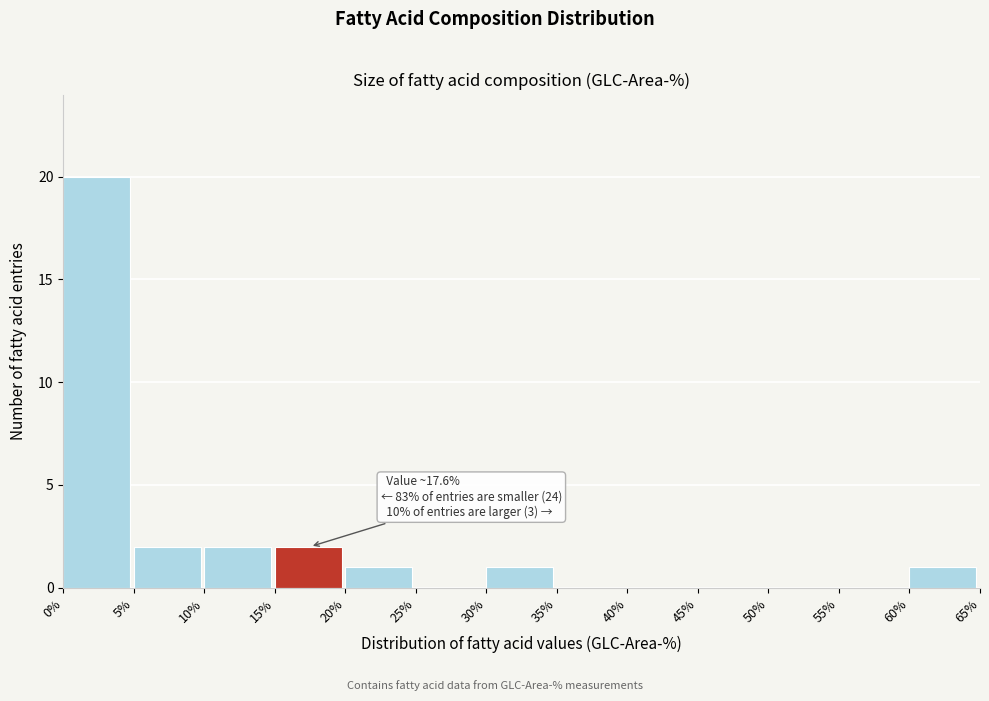

Which range on the x-axis has the tallest bar?

0% to 5%